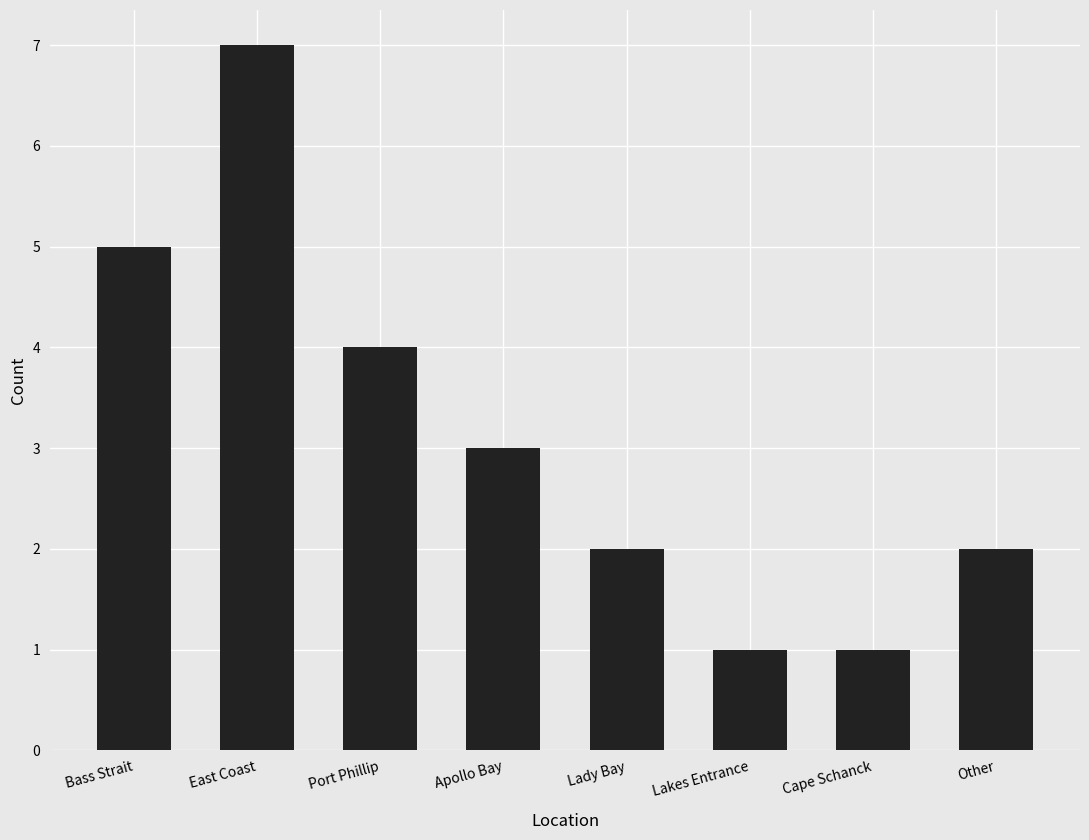

Read the value at East Coast.

7